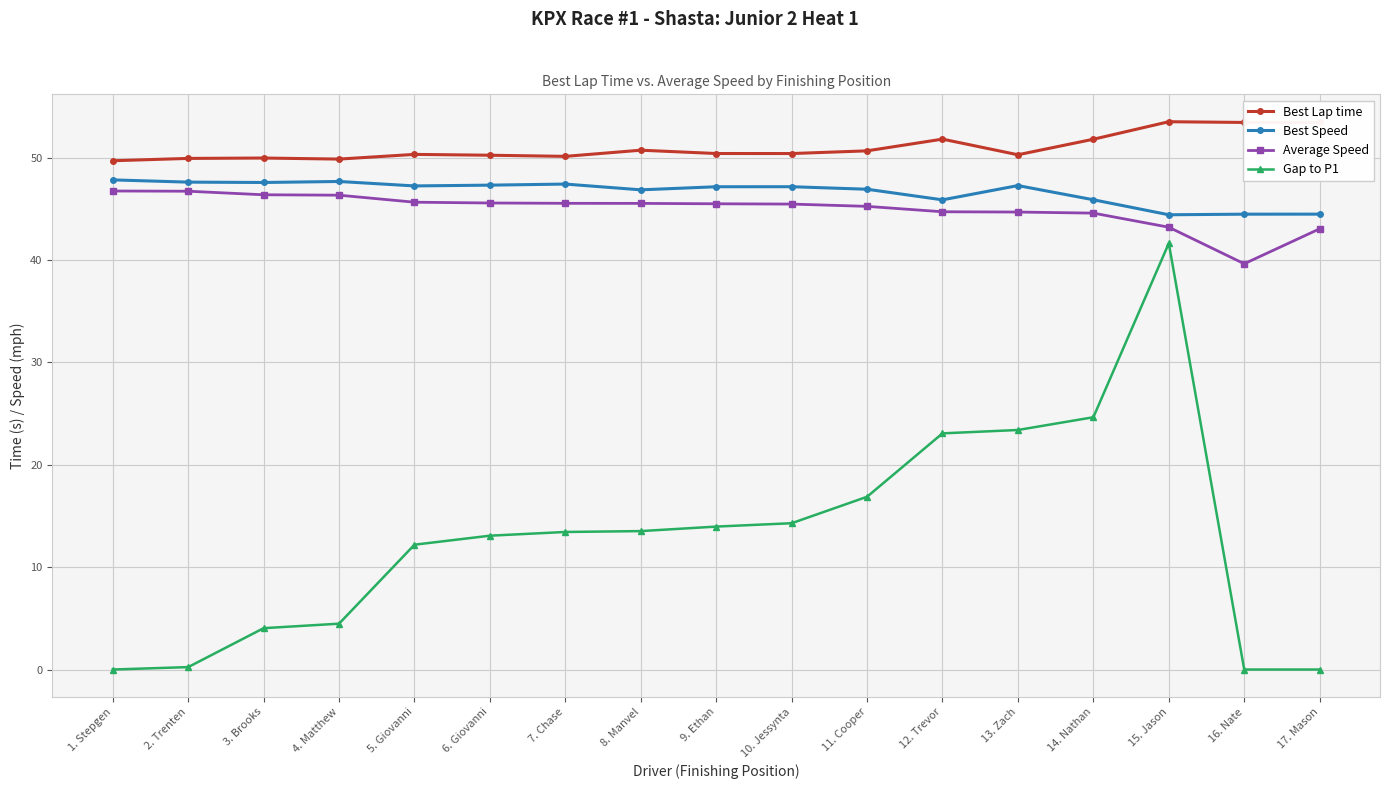

What is the difference between the maximum and minimum values in the Best Lap time series?

3.8